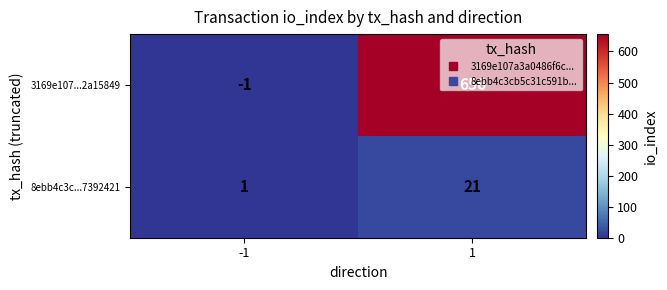

List the series in order of their peak value, lowest first.

8ebb4c3c...7392421, 3169e107...2a15849